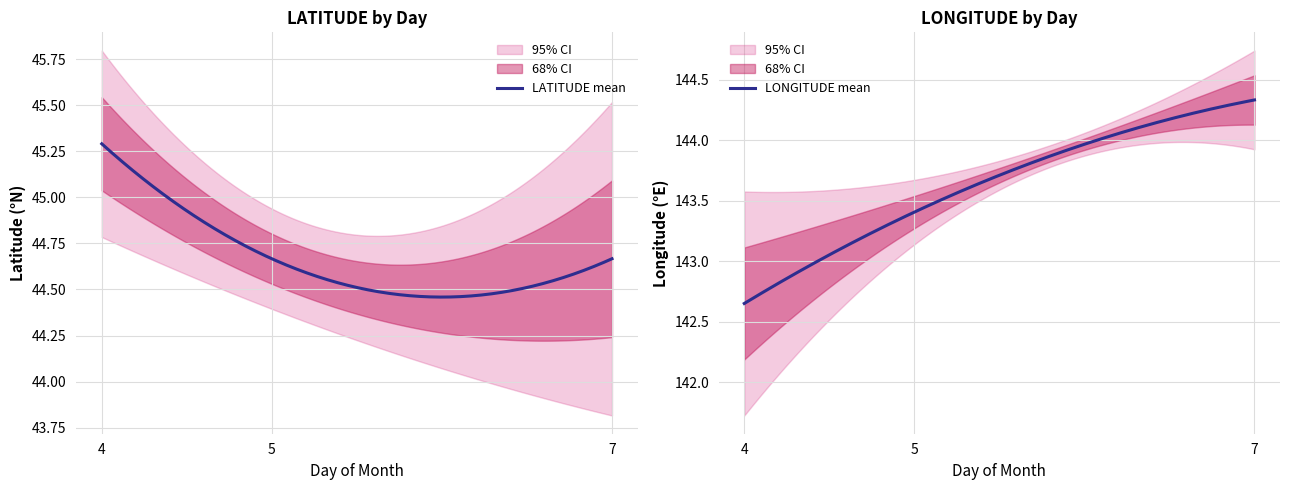

How many distinct data groups are displayed?

3